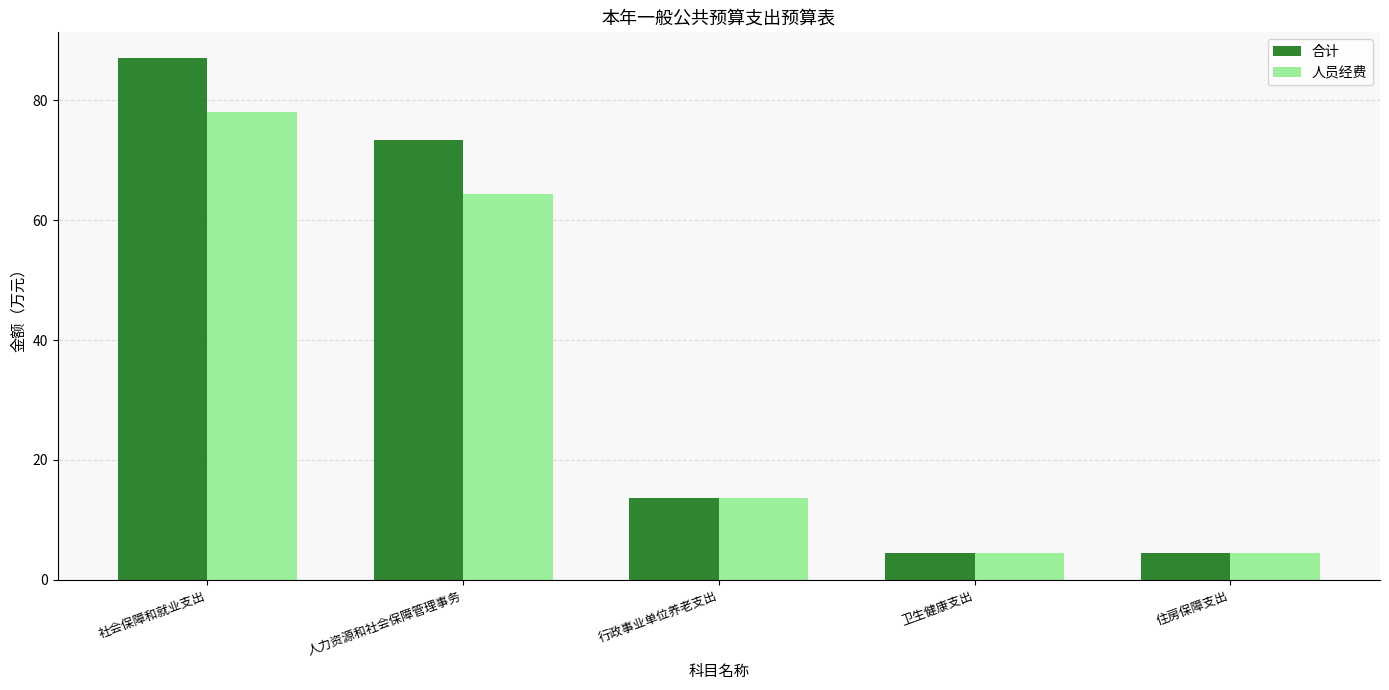

The 人员经费 series shows 8.4 at 行政事业单位养老支出. True or false?

False